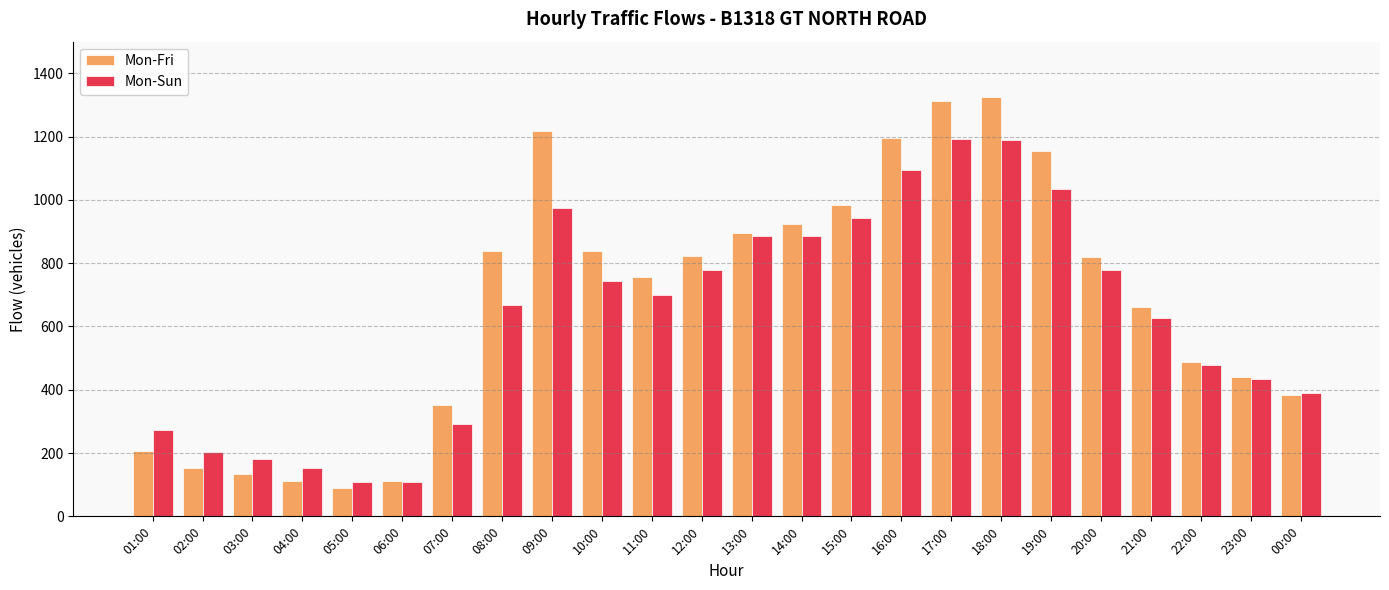

True or false: Mon-Sun has a value of 277 at 04:00.

False